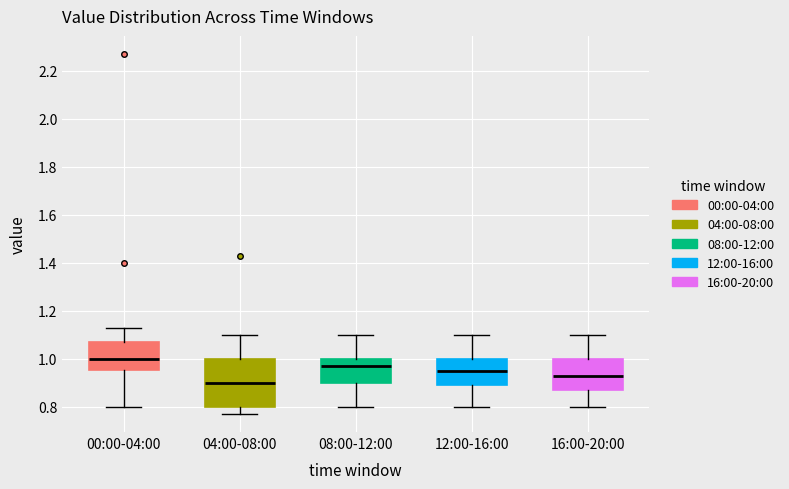

Where is the upper edge of the box for 08:00-12:00 on the y-axis? The values are not printed on the chart, so give them approximately, as read against the axis.

1.00